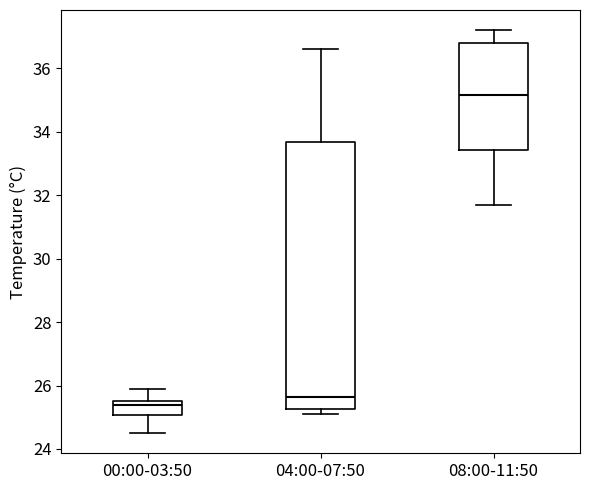

Where does the upper whisker of the box for 00:00-03:50 end on the y-axis? The values are not printed on the chart, so give them approximately, as read against the axis.

26.0